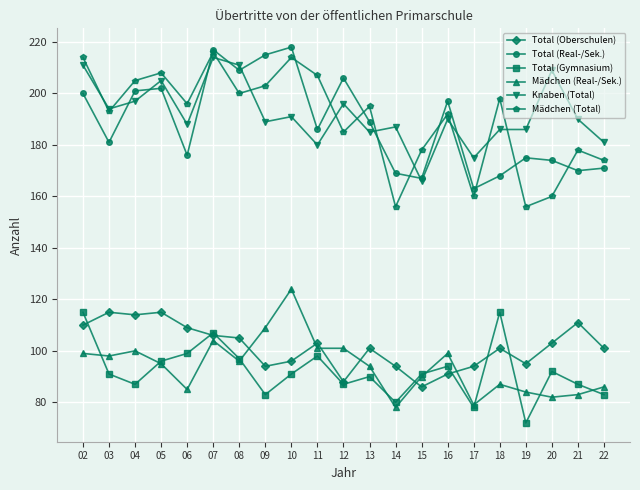

How many categories are shown in the chart?

21